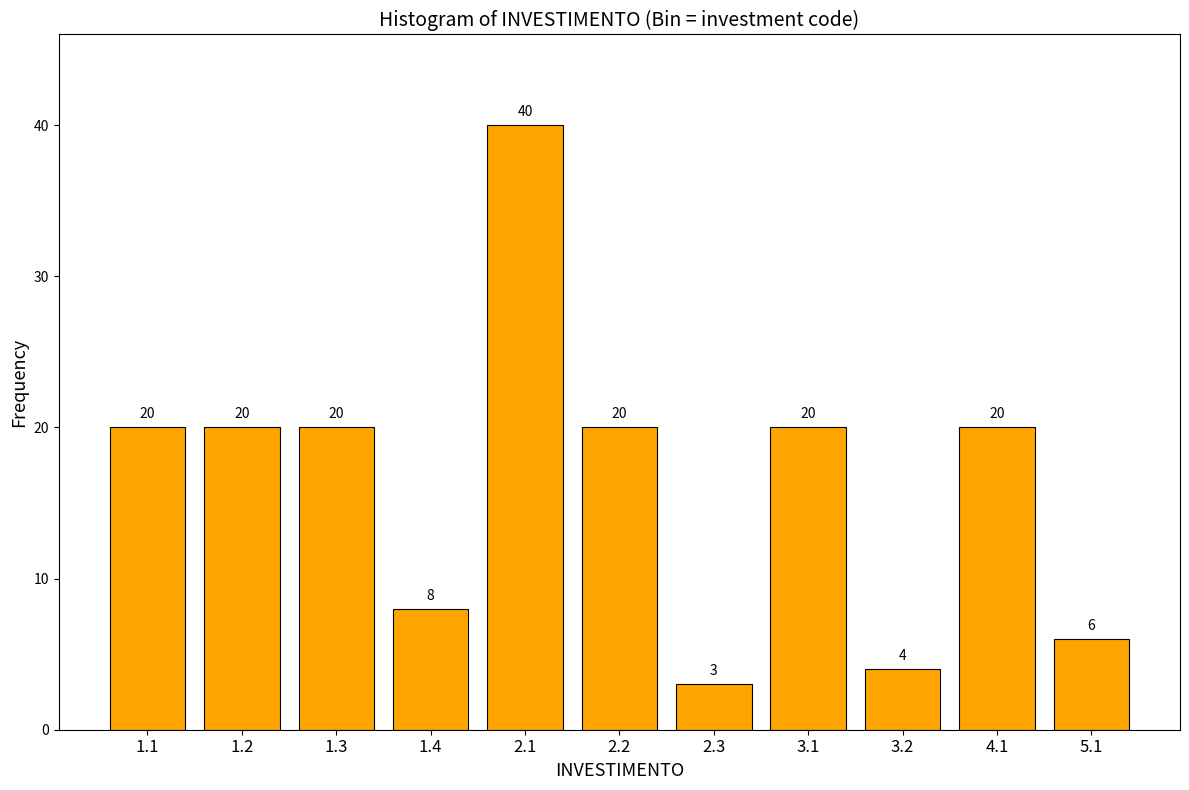

Reading right to left, list all the values displayed in this chart.

6	20	4	20	3	20	40	8	20	20	20